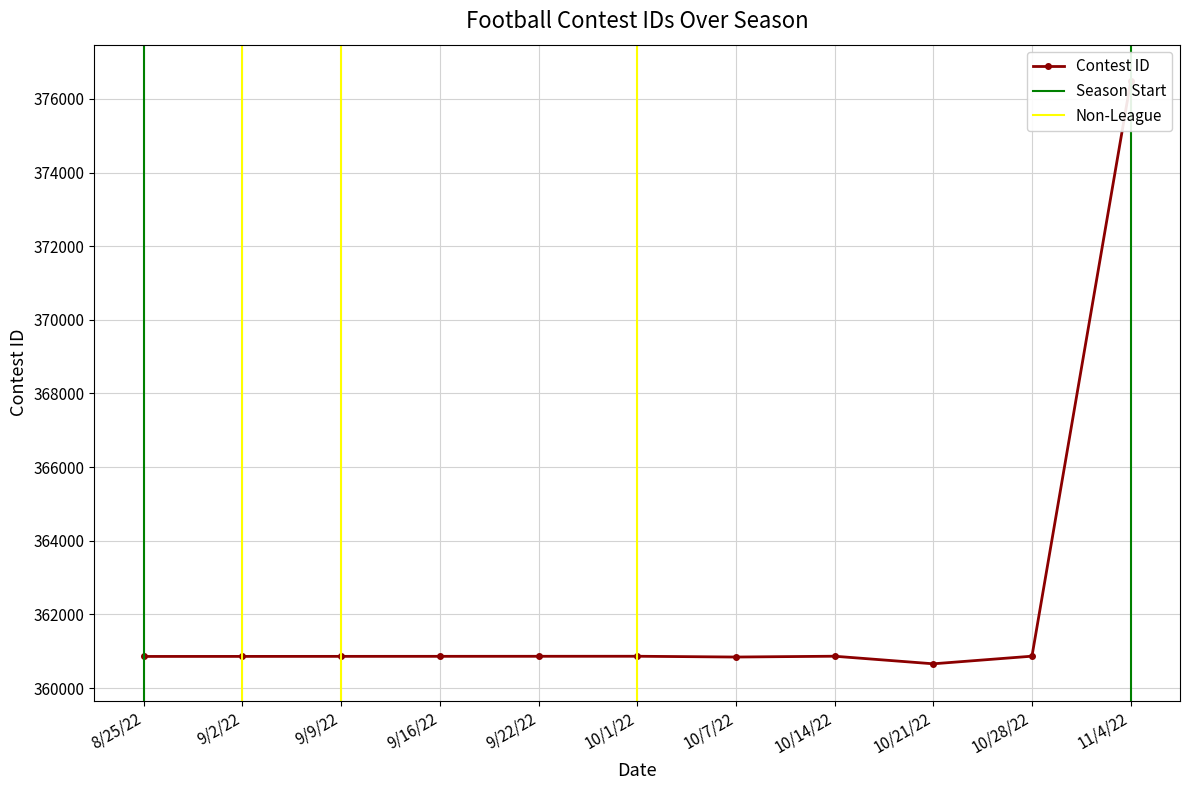

What is the sum of all values?

3984865